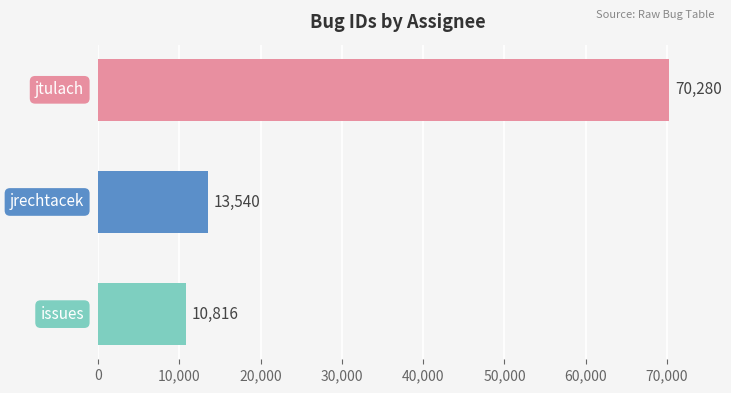

What is the difference between the second highest and minimum values?

2724